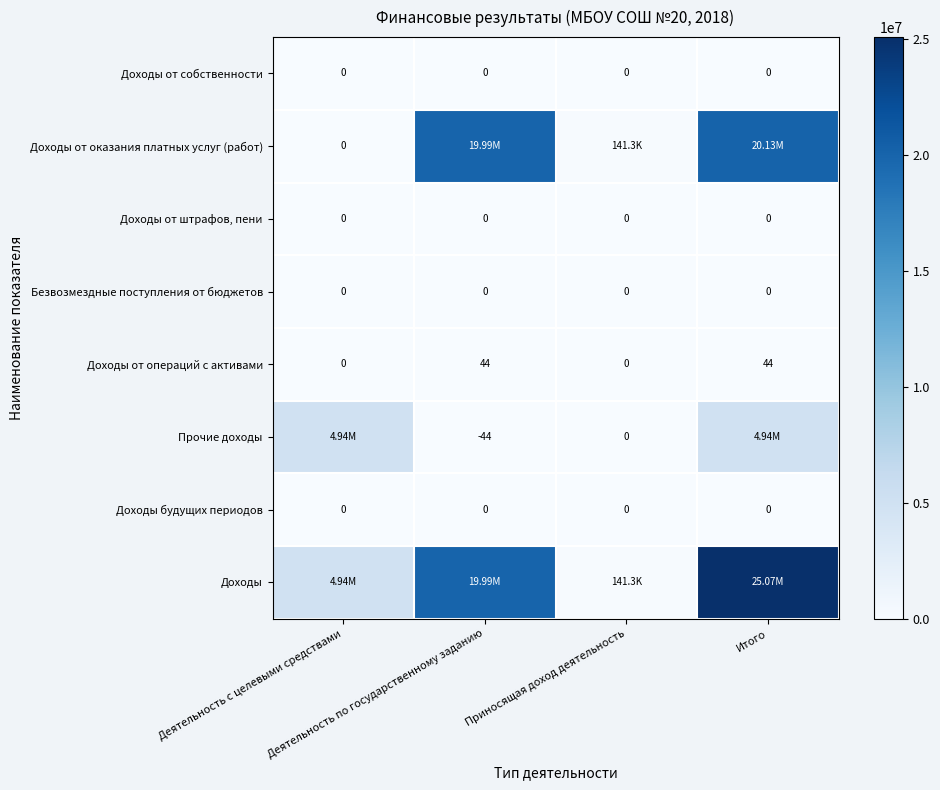

True or false: Доходы будущих периодов has a value of 0.0 at Приносящая доход деятельность.

True